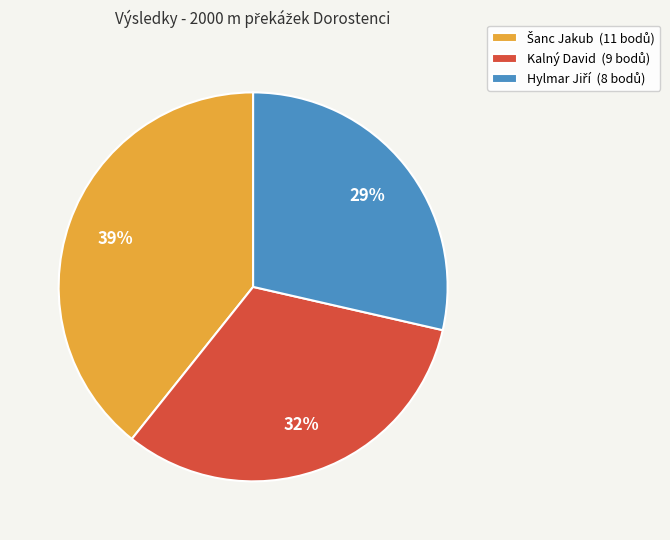

Is there a majority slice in this chart?

No